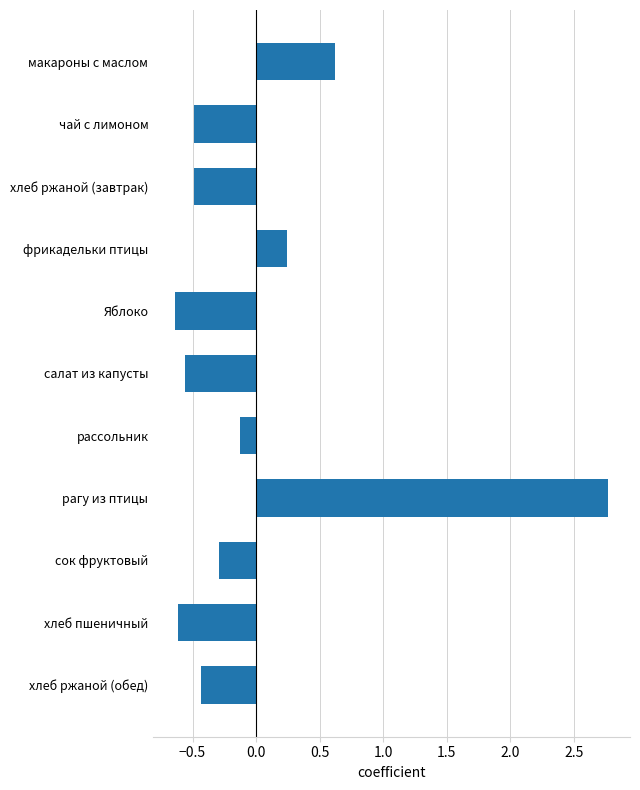

Is it true that the value at хлеб пшеничный is -1.0?

False